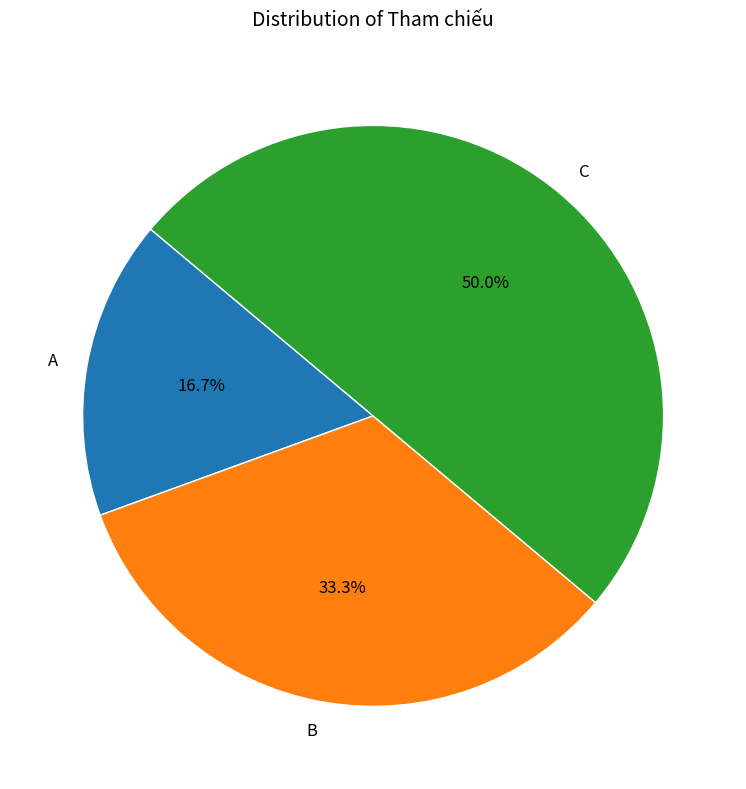

Count the number of slices in the pie.

3